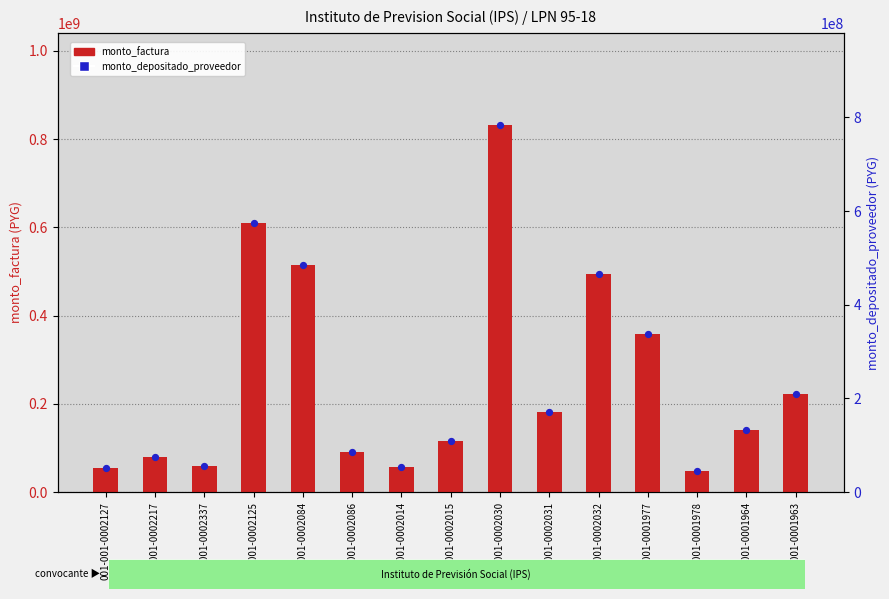

Is the value of monto_depositado_proveedor at 001-001-0002337 greater than the value of monto_factura at 001-001-0002127?

Yes